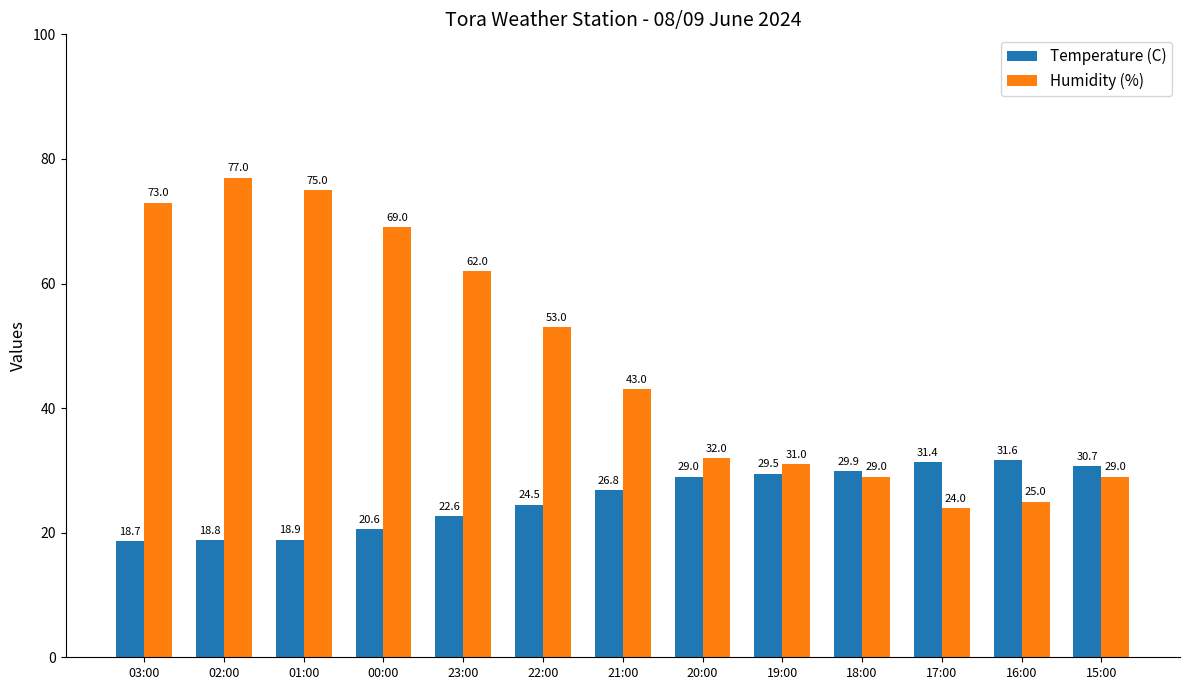

Which series has the widest spread of values?

Humidity (%)